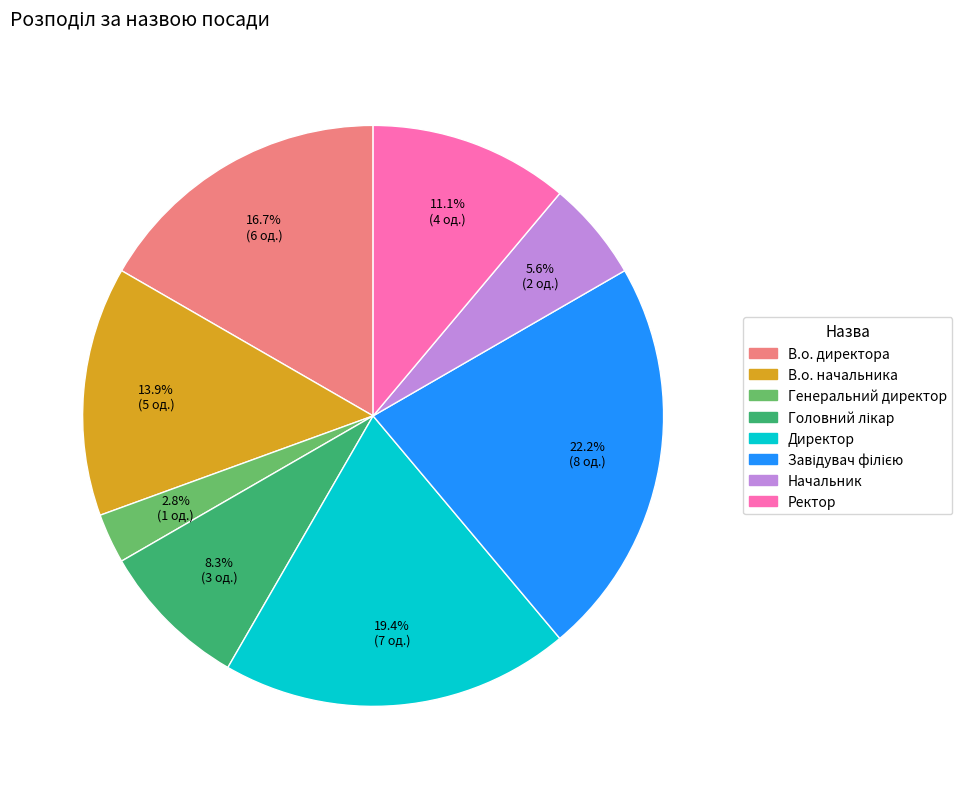

Does any single category account for the majority?

No